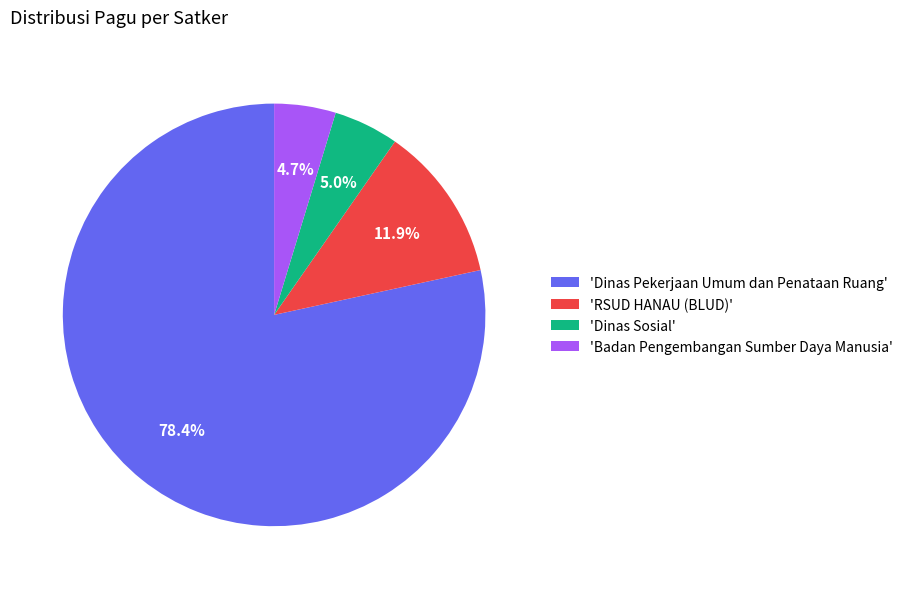

Which slice represents more than half of the pie?

'Dinas Pekerjaan Umum dan Penataan Ruang'